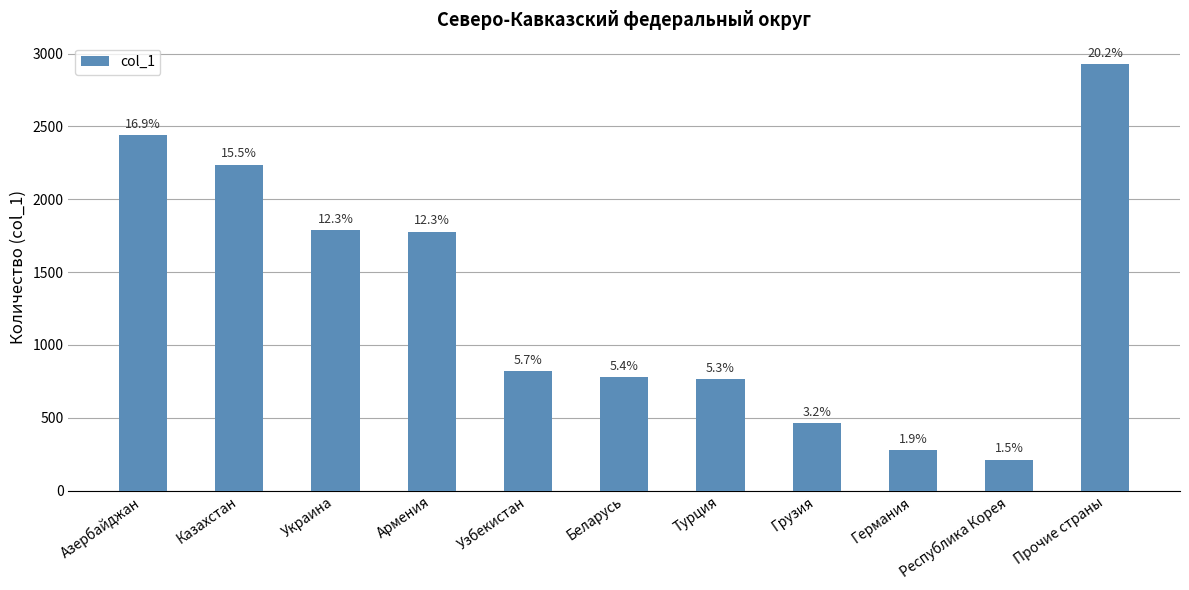

List the labels in order of value, largest first.

Прочие страны, Азербайджан, Казахстан, Украина, Армения, Узбекистан, Беларусь, Турция, Грузия, Германия, Республика Корея